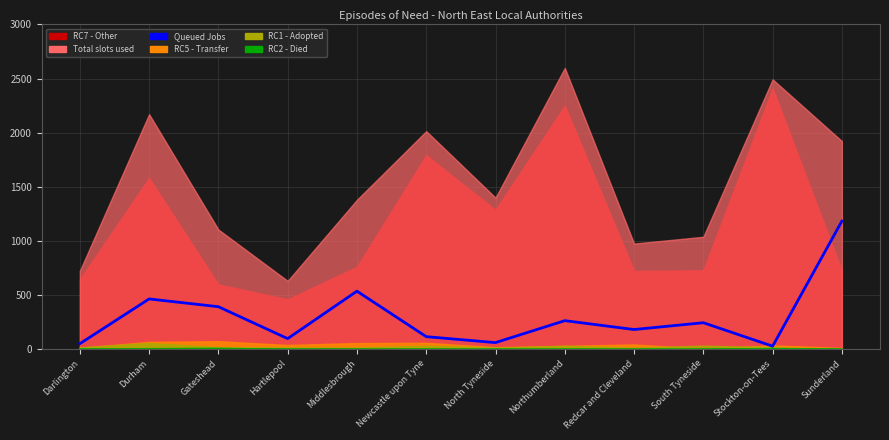

Where is the first local maximum?

Durham